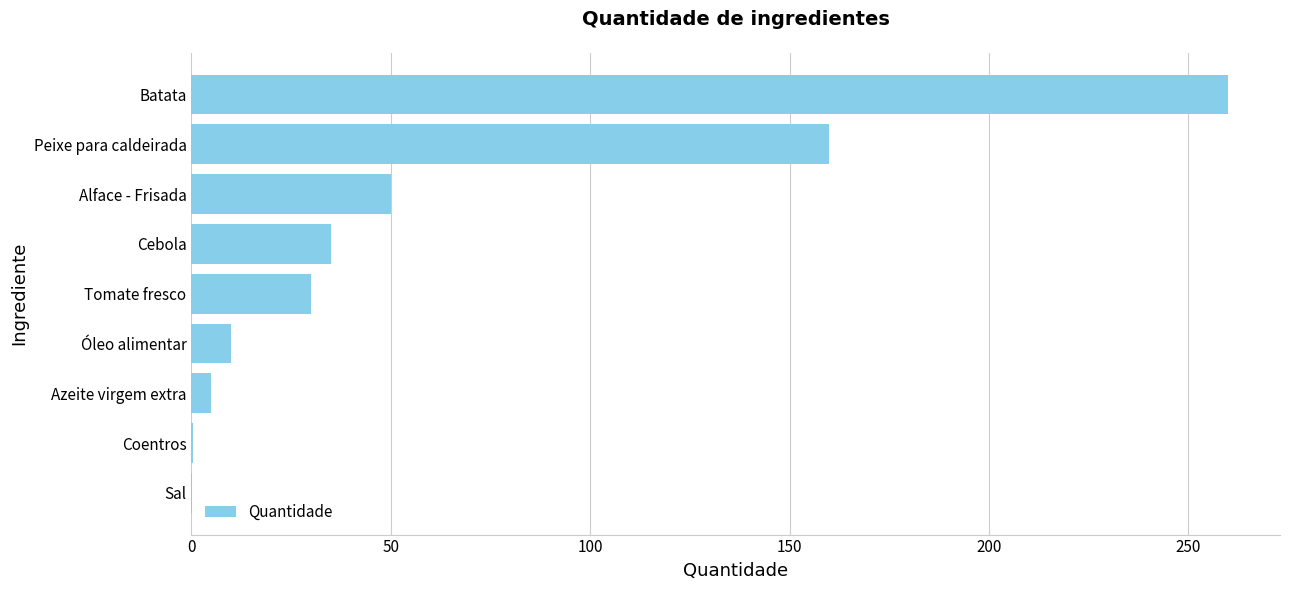

What is the sum of the values at Cebola and Óleo alimentar?

45.0